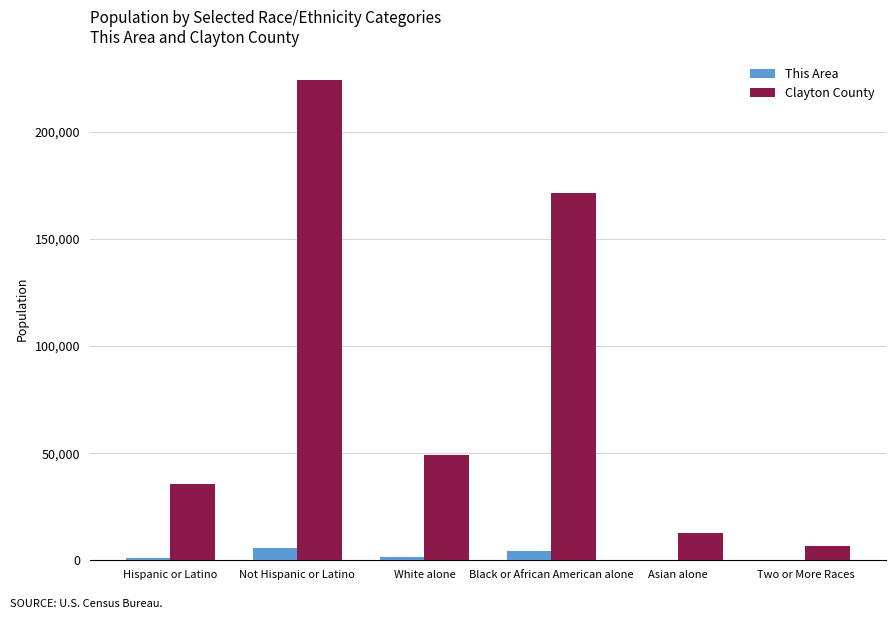

Which series changed the most between Not Hispanic or Latino and Black or African American alone?

Clayton County